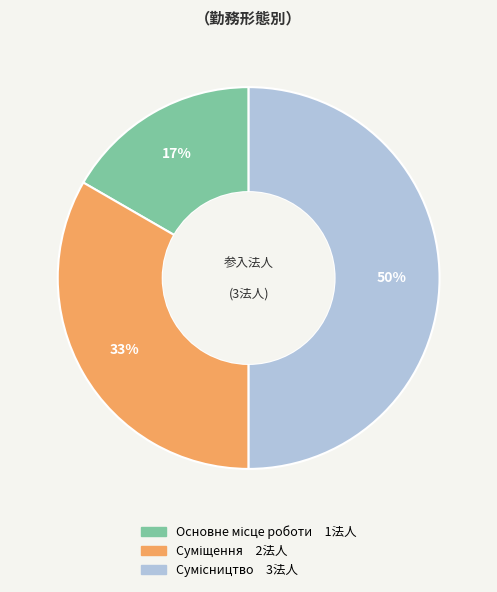

To the nearest percent, what is the difference between the largest and smallest slice percentages?

33%